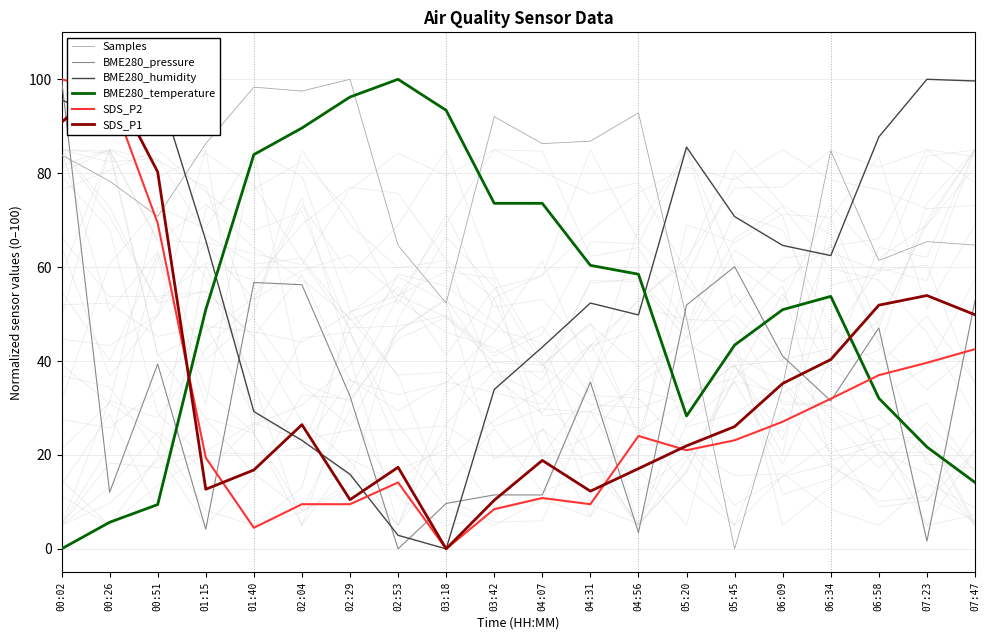

True or false: SDS_P2 and BME280_pressure cross at least once.

True